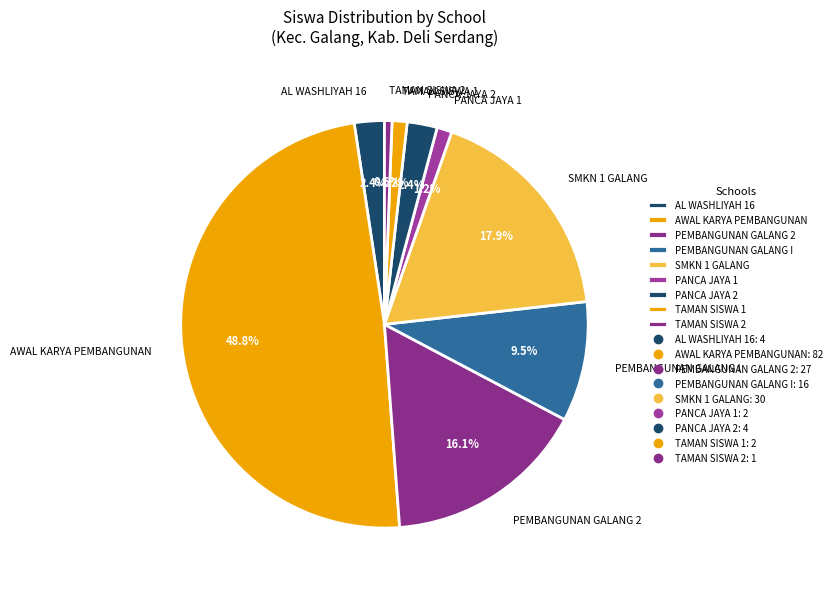

To the nearest percent, what is the difference between the largest and smallest slice percentages?

48%